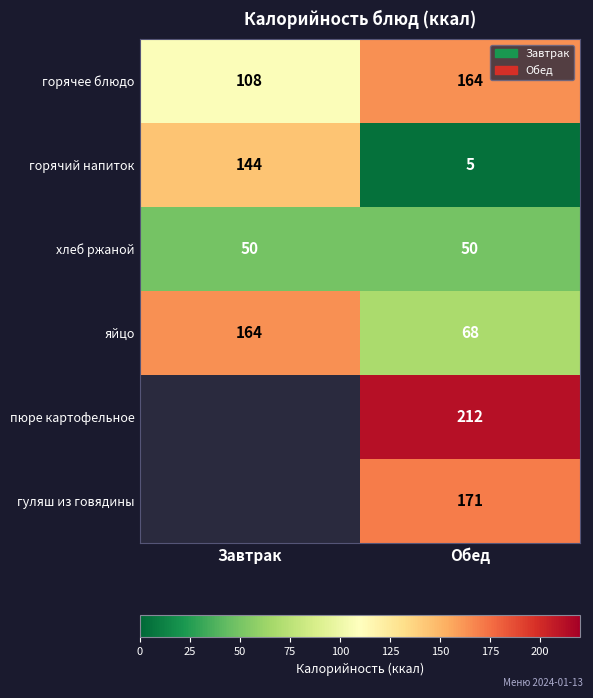

What is the minimum value for яйцо?

68